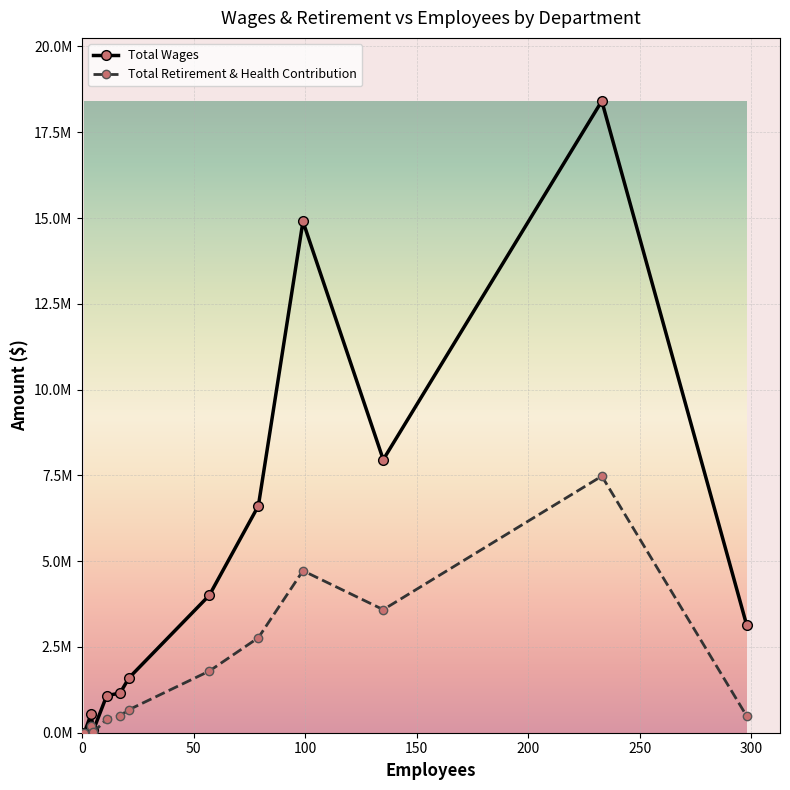

What are all the series names shown in the legend?

Total Wages, Total Retirement & Health Contribution